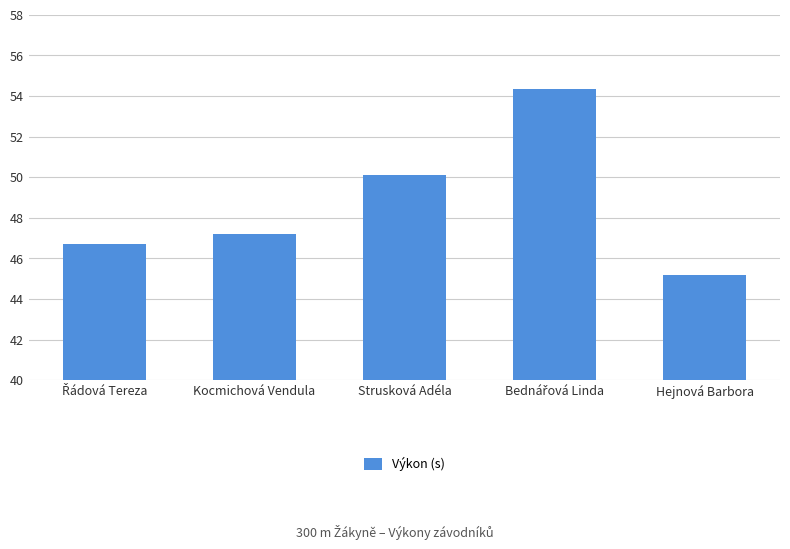

What is the value of the 3rd bar from the left?

50.1